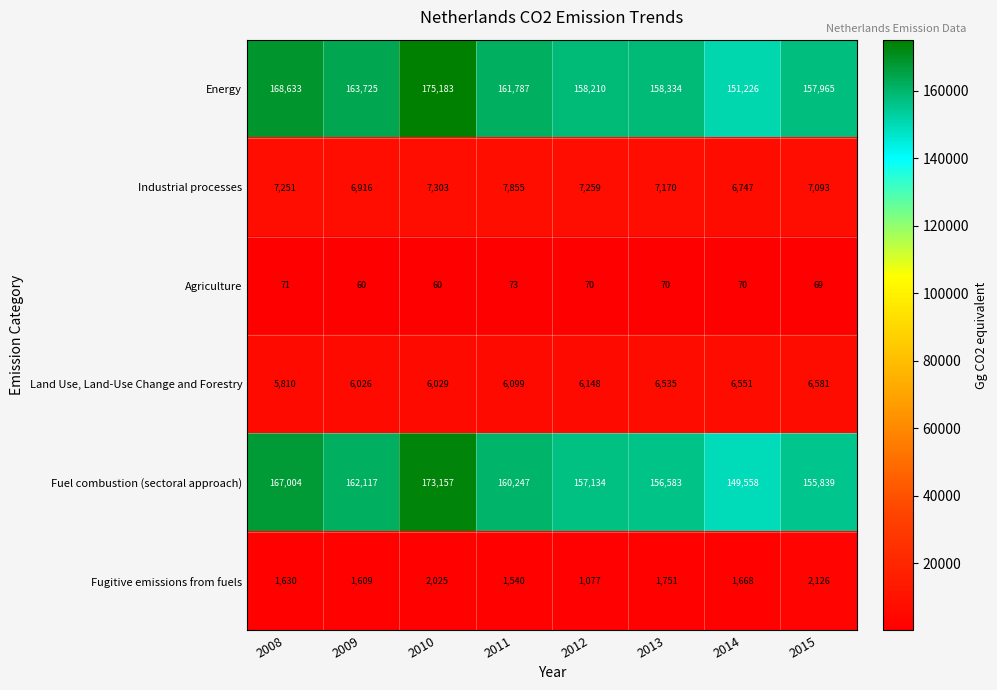

The Energy series shows 163725 at 2009. True or false?

True